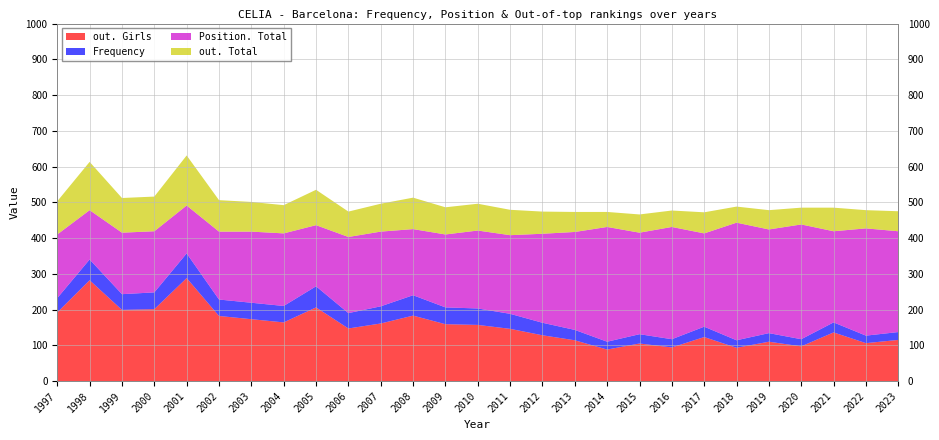

Reading left to right, extract all data points from this chart.

out. Girls: 192	282	199	201	288	182	173	164	206	147	161	183	159	157	146	128	114	88	105	94	123	93	110	97	136	106	115
Frequency: 40	58	44	47	69	46	46	46	59	43	48	57	47	46	42	35	29	22	26	23	29	21	24	20	28	21	22
Position. Total: 178	138	172	171	134	190	199	203	171	213	209	185	204	218	220	249	274	321	284	314	261	329	290	321	255	300	282
out. Total: 93	135	97	97	140	88	83	79	99	71	78	88	76	75	71	62	56	42	51	46	59	45	54	47	66	51	56